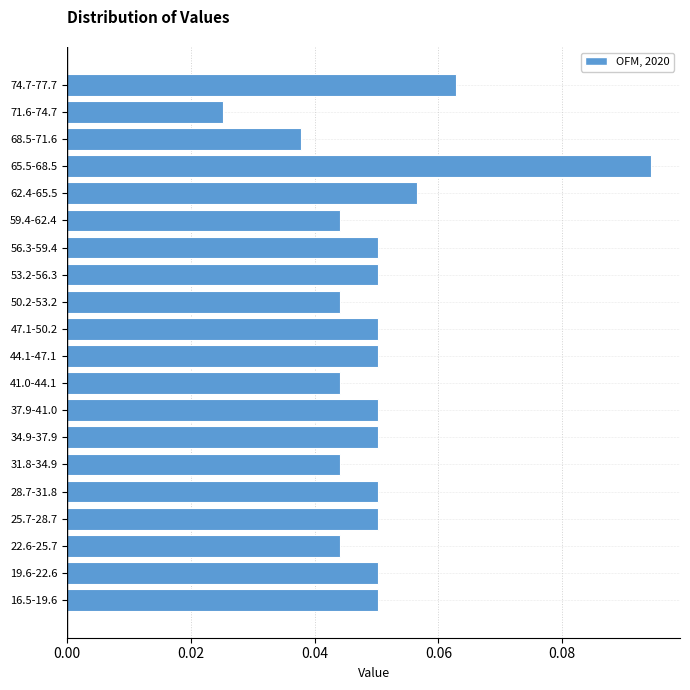

Between 74.7-77.7 and 53.2-56.3, which is larger?

74.7-77.7